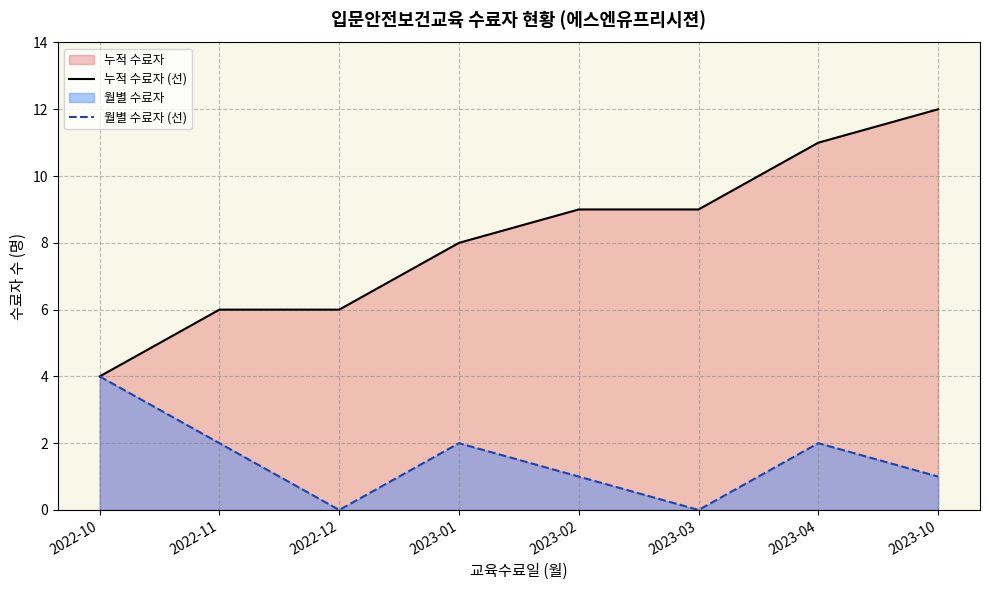

The value of 월별 수료자 (선) at 2023-10 is 0. True or false?

False